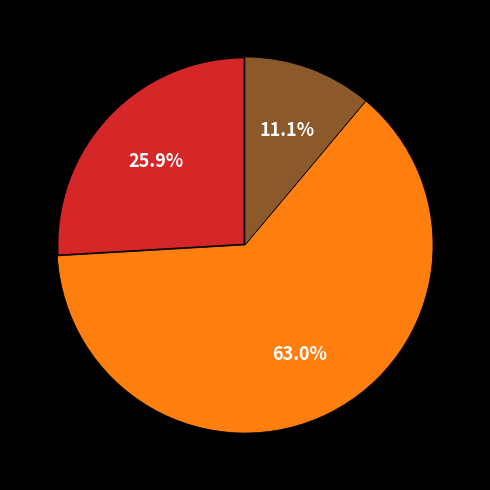

Is there any slice that represents more than half of the pie?

Yes